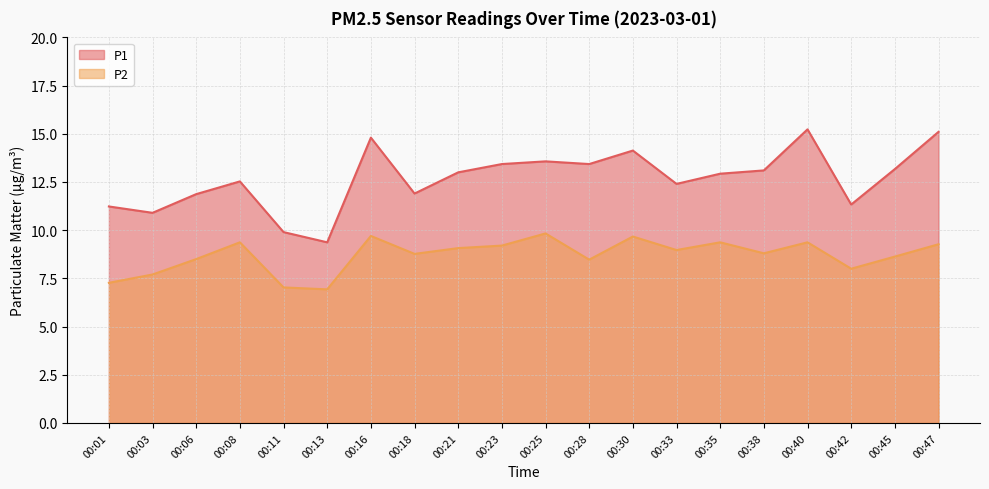

What are all the series names shown in the legend?

P1, P2